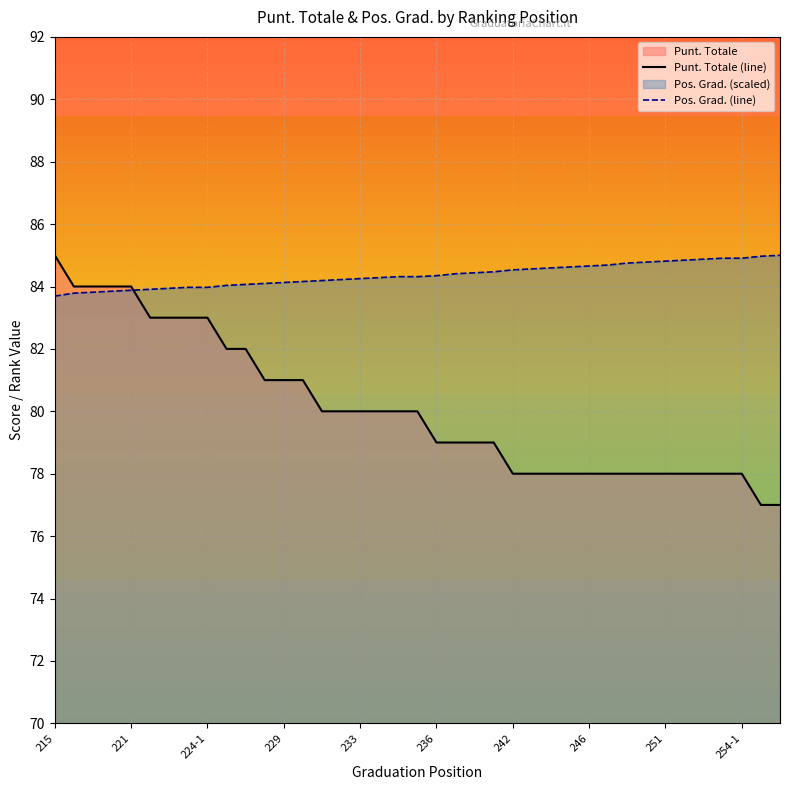

The Punt. Totale (line) series shows 85.0 at 215. True or false?

True